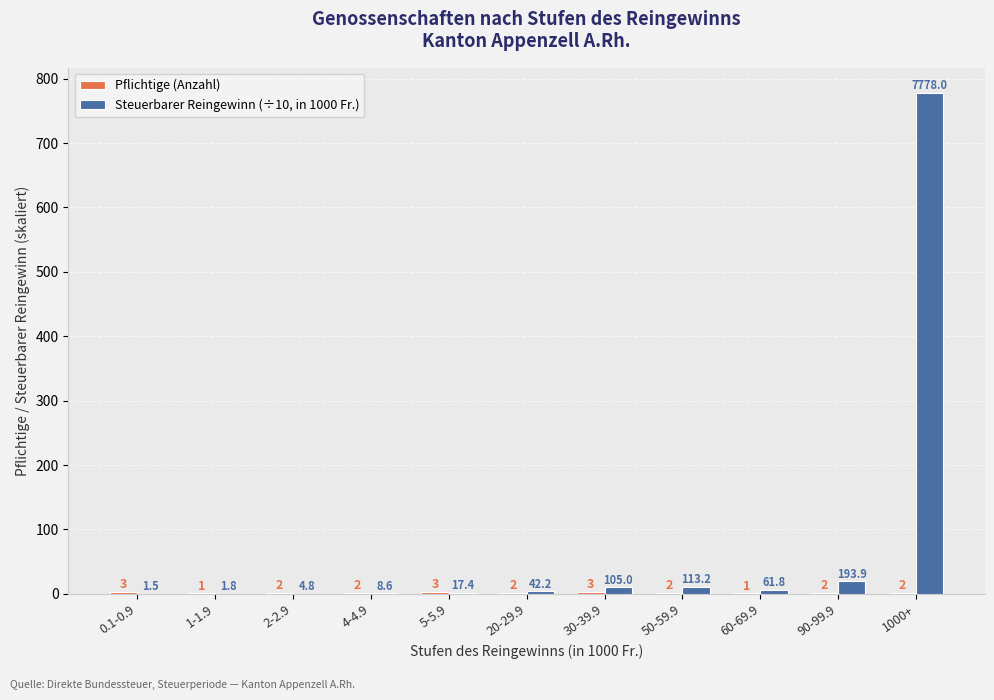

At which category does the chart reach its peak across all series?

1000+